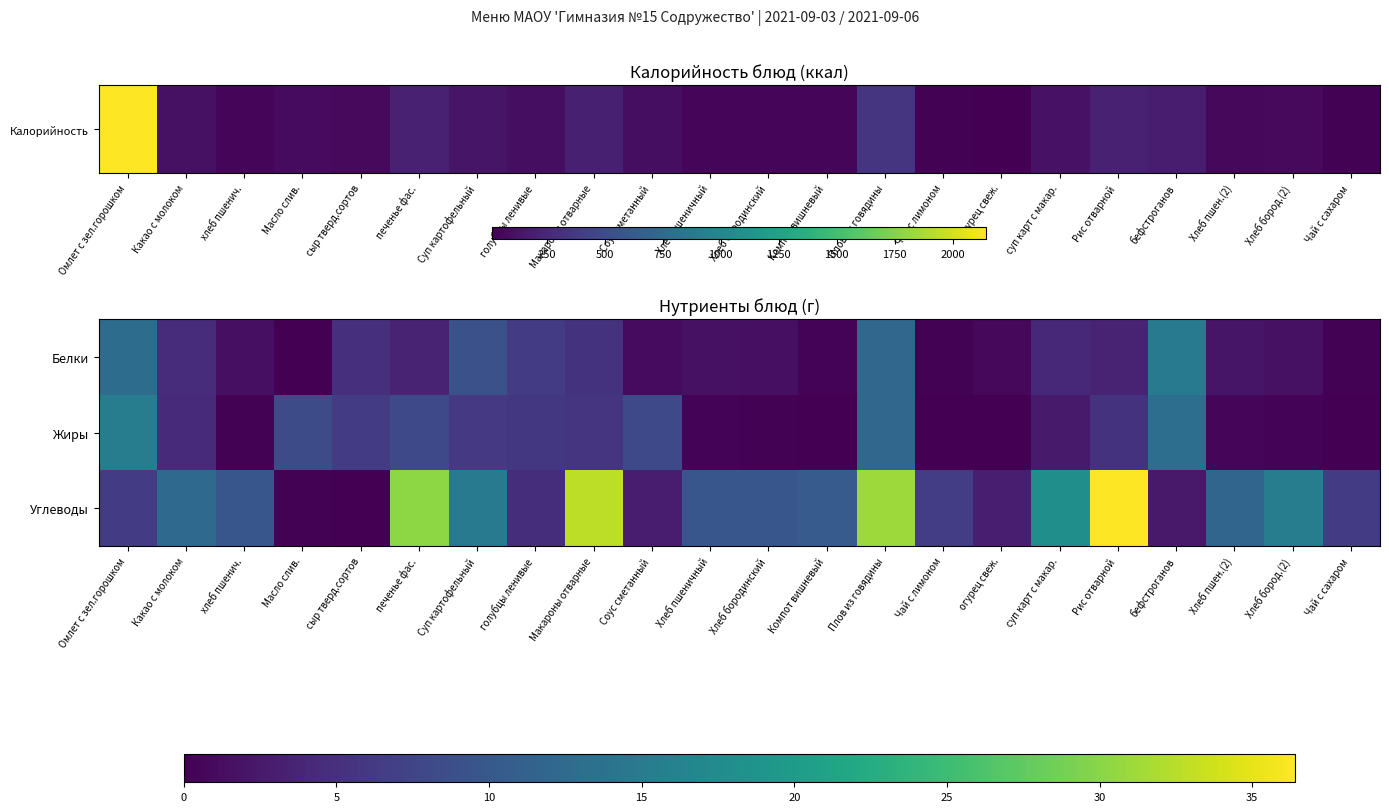

Reading left to right, list all the values displayed in this chart.

Белки: Омлет с зел.горошком=12.8	Какао с молоком=4.6	хлеб пшенич.=1.5	Масло слив.=0.1	сыр тверд.сортов=5.0	печенье фас.=3.5	Суп картофельный=9.0	голубцы ленивые=6.3	Макароны отварные=5.3	Соус сметанный=1.1	Хлеб пшеничный=1.6	Хлеб бородинский=1.5	Компот вишневый=0.3	Плов из говядины=12.0	Чай с лимоном=0.2	огурец свеж.=0.8	суп карт с макар.=4.0	Рис отварной=3.6	бефстроганов=15.2	Хлеб пшен.(2)=2.0	Хлеб бород.(2)=1.7	Чай с сахаром=0.2
Жиры: Омлет с зел.горошком=15.3	Какао с молоком=4.3	хлеб пшенич.=0.2	Масло слив.=8.3	сыр тверд.сортов=6.5	печенье фас.=8.1	Суп картофельный=6.0	голубцы ленивые=5.9	Макароны отварные=5.5	Соус сметанный=8.0	Хлеб пшеничный=0.3	Хлеб бородинский=0.2	Компот вишневый=0.0	Плов из говядины=12.0	Чай с лимоном=0.1	огурец свеж.=0.0	суп карт с макар.=2.6	Рис отварной=5.4	бефстроганов=13.1	Хлеб пшен.(2)=0.5	Хлеб бород.(2)=0.3	Чай с сахаром=0.0
Углеводы: Омлет с зел.горошком=6.5	Какао с молоком=12.4	хлеб пшенич.=9.7	Масло слив.=0.2	сыр тверд.сортов=0.0	печенье фас.=30.2	Суп картофельный=15.0	голубцы ленивые=4.8	Макароны отварные=32.8	Соус сметанный=2.9	Хлеб пшеничный=9.7	Хлеб бородинский=9.7	Компот вишневый=10.5	Плов из говядины=31.0	Чай с лимоном=6.6	огурец свеж.=3.1	суп карт с макар.=18.1	Рис отварной=36.4	бефстроганов=2.5	Хлеб пшен.(2)=11.9	Хлеб бород.(2)=15.4	Чай с сахаром=6.4